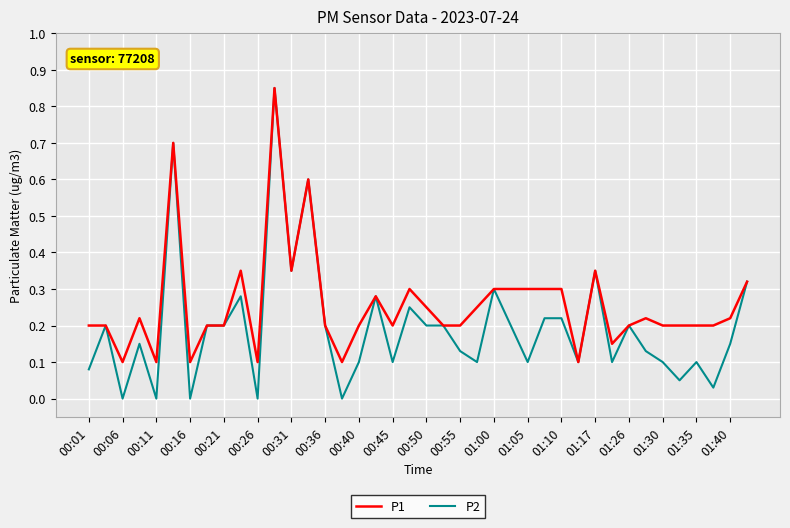

Which series has the largest total across all categories?

P1